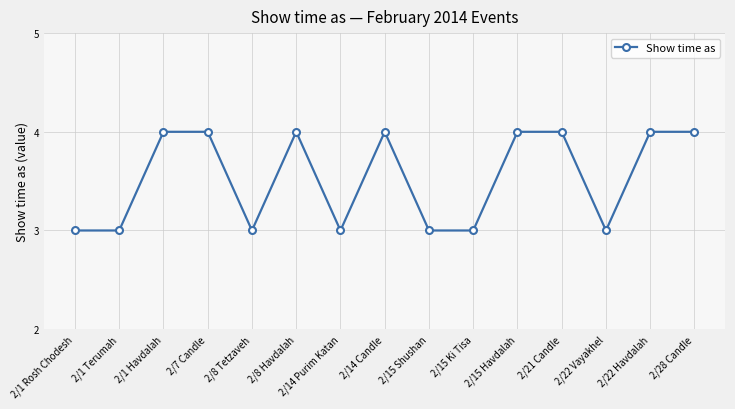

Does the chart display data point markers on the line(s)?

Yes